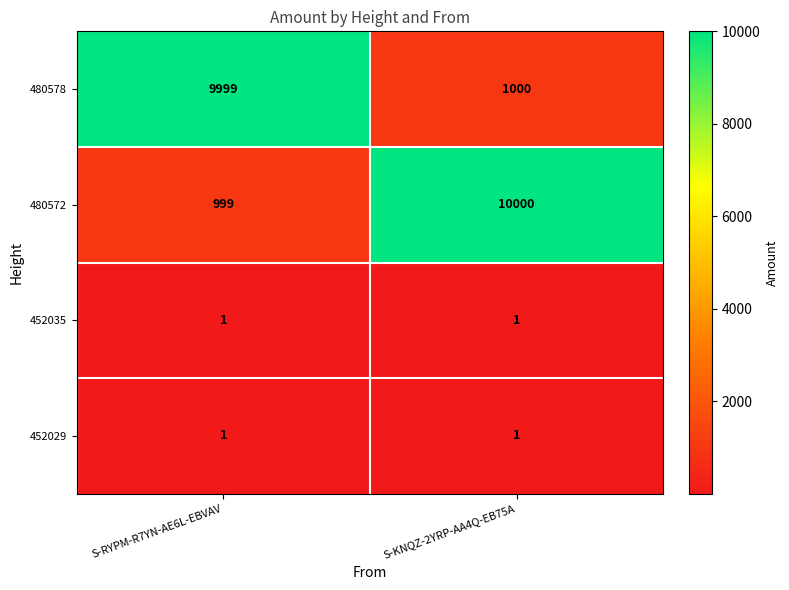

What is the sum of the 480578 values at S-KNQZ-2YRP-AA4Q-EB75A and S-RYPM-R7YN-AE6L-EBVAV?

10999